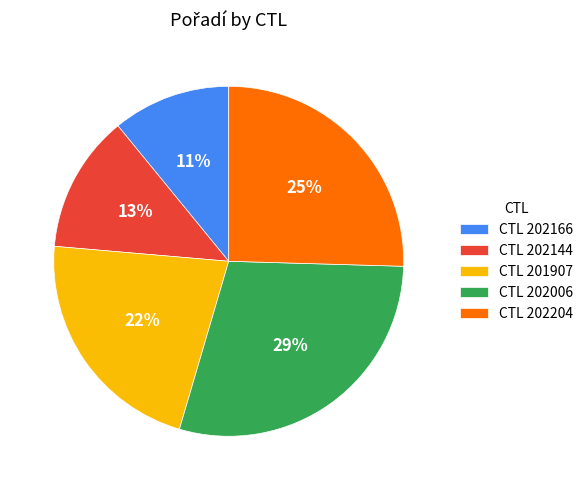

Is there a majority slice in this chart?

No